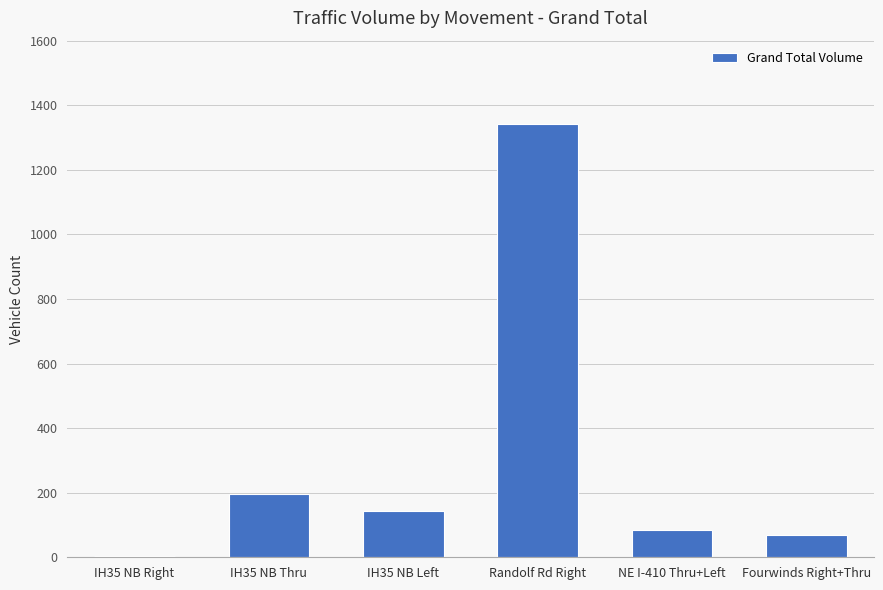

Reading right to left, list all the values displayed in this chart.

68	83	1341	143	195	4